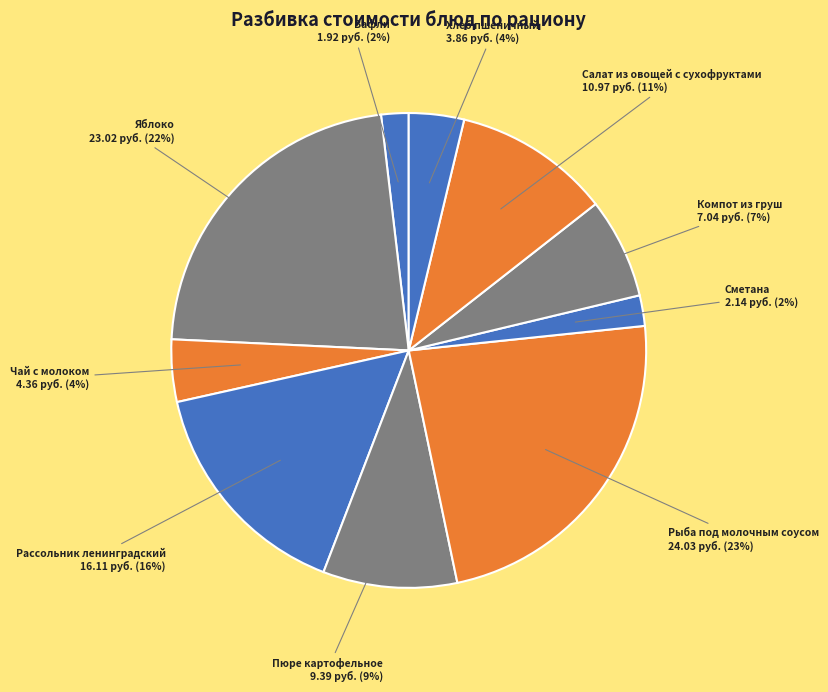

How many slices are in this pie chart?

10